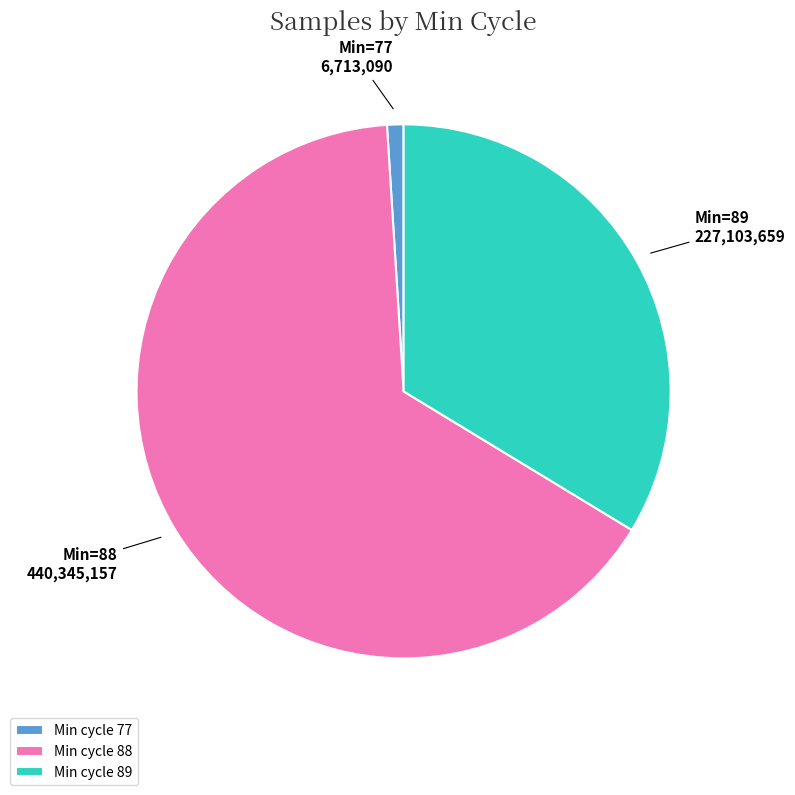

The Min=77 slice represents 1% of the pie. True or false?

True